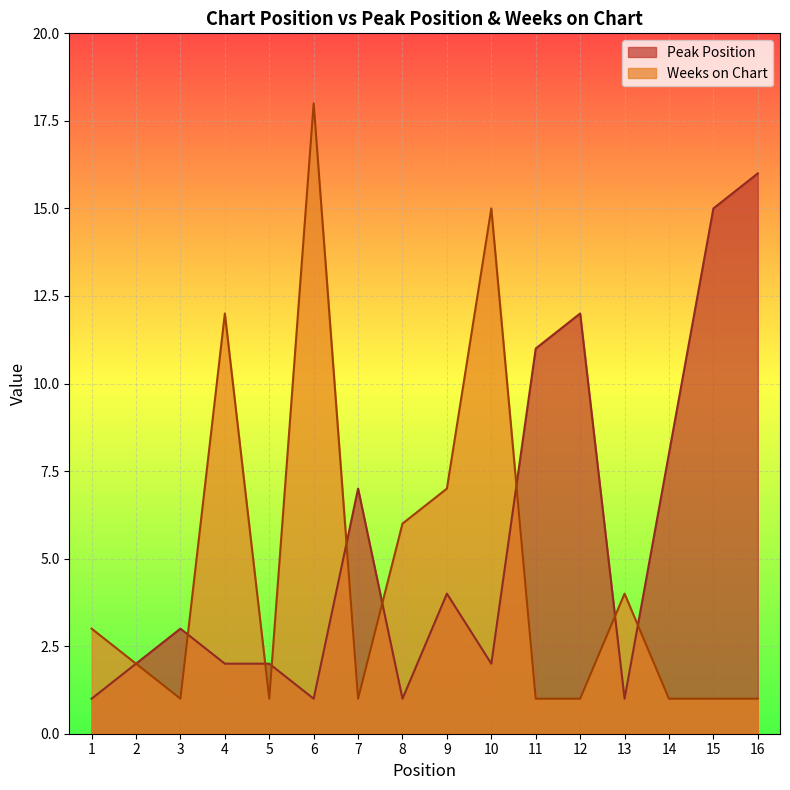

Reading left to right, what are all the values shown in this chart?

Peak Position: 1	2	3	2	2	1	7	1	4	2	11	12	1	8	15	16
Weeks on Chart: 3	2	1	12	1	18	1	6	7	15	1	1	4	1	1	1